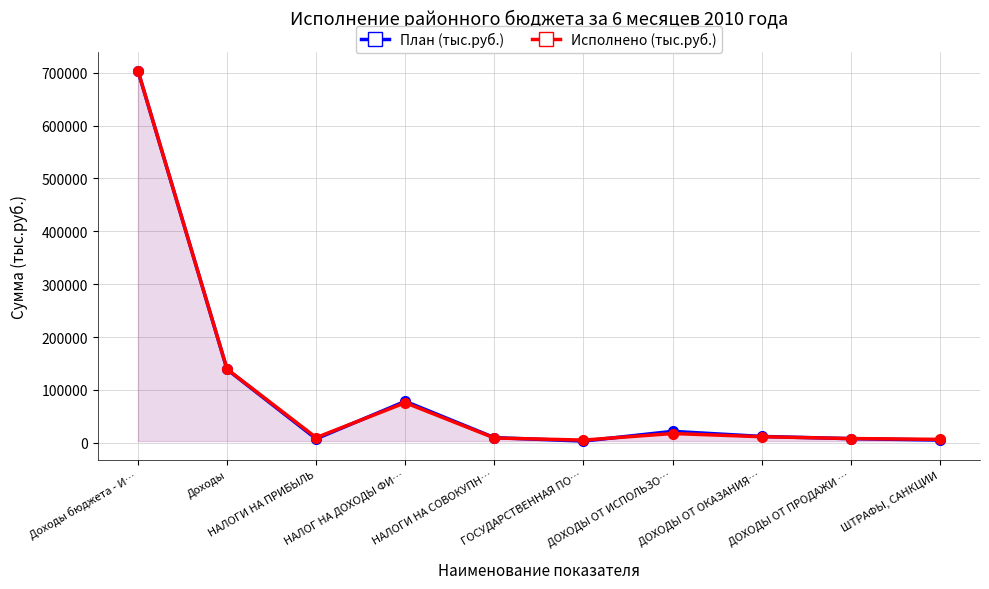

Which series has the widest spread of values?

План (тыс.руб.)